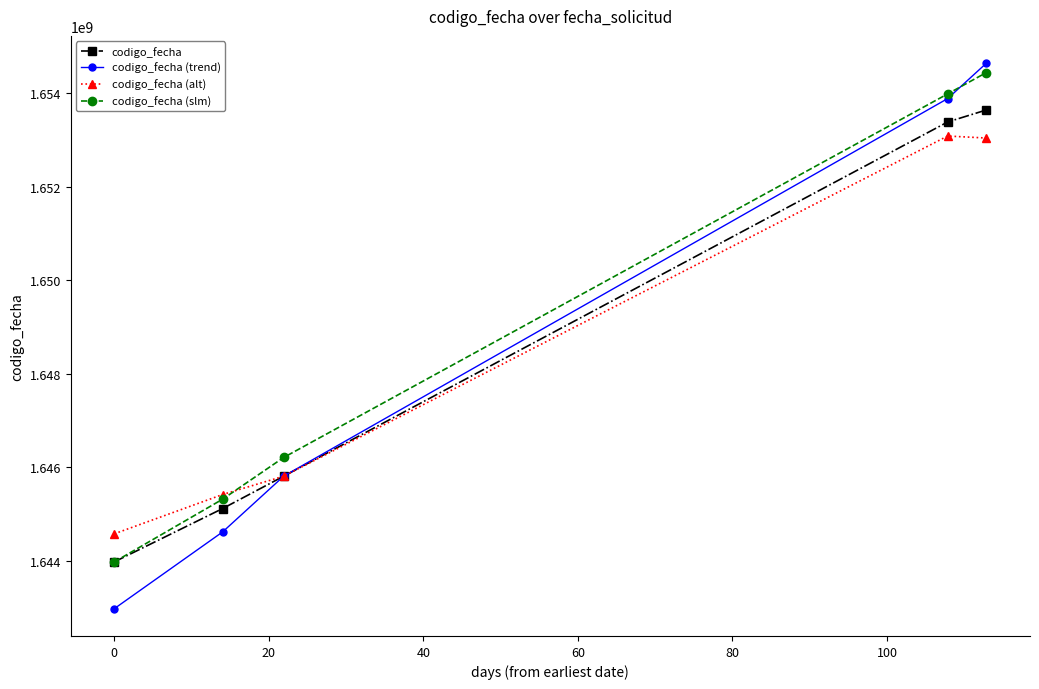

Is this an area chart (filled region under the line)?

No